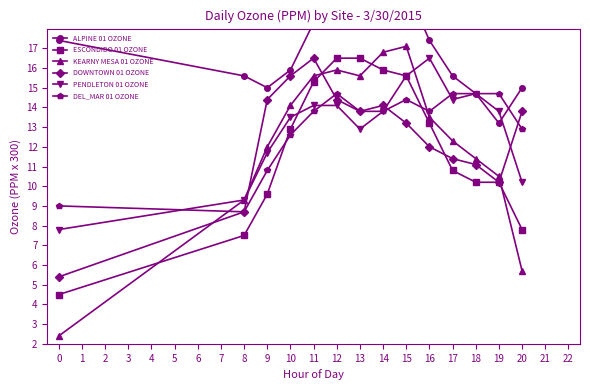

True or false: ALPINE 01 OZONE and ESCONDIDO 01 OZONE intersect in this chart.

False